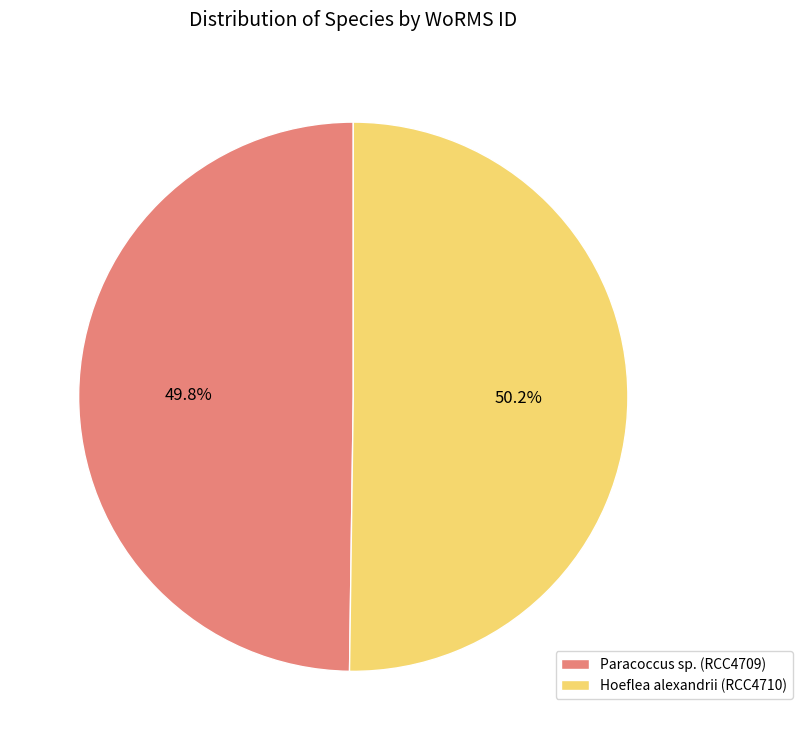

What percentage is NOT represented by Paracoccus sp. (RCC4709)?

50.2%